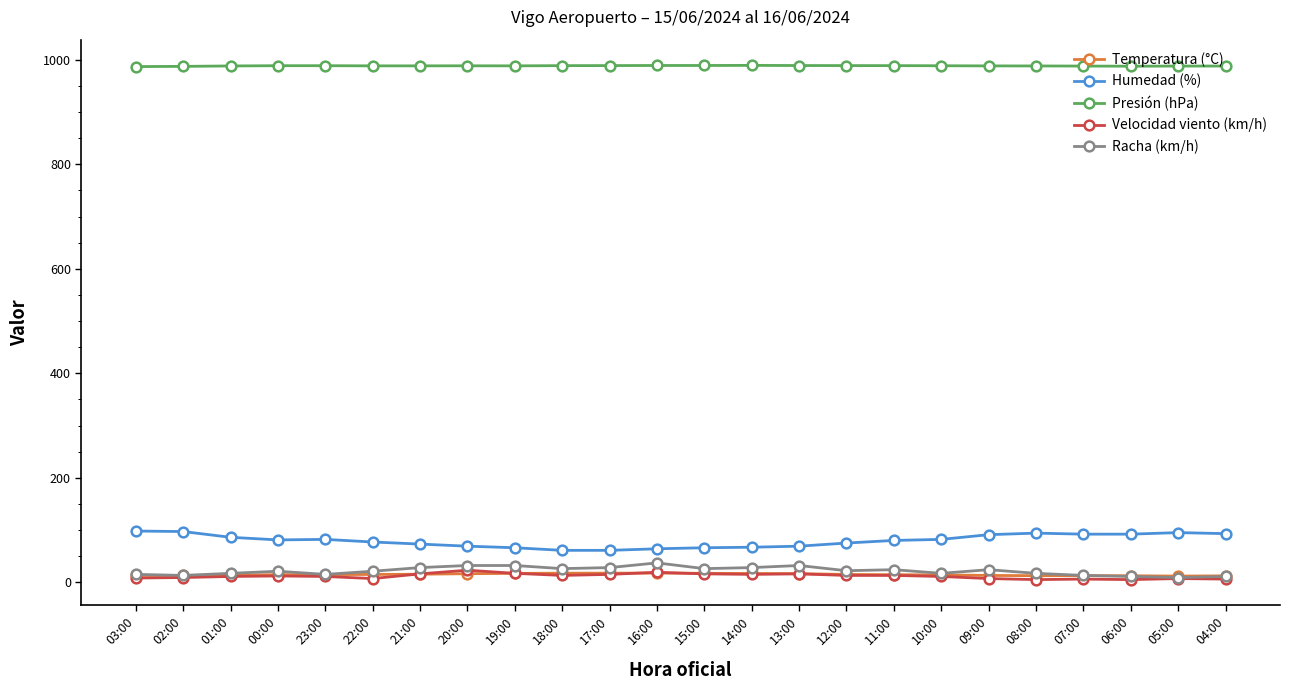

True or false: Presión (hPa) and Temperatura (°C) intersect in this chart.

False